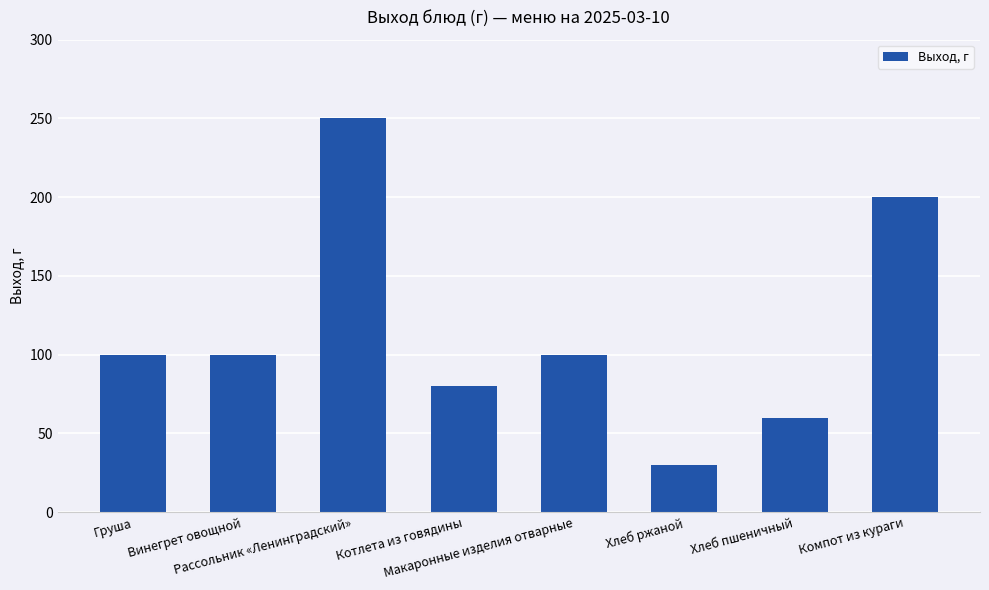

What is the sum of all values?

920